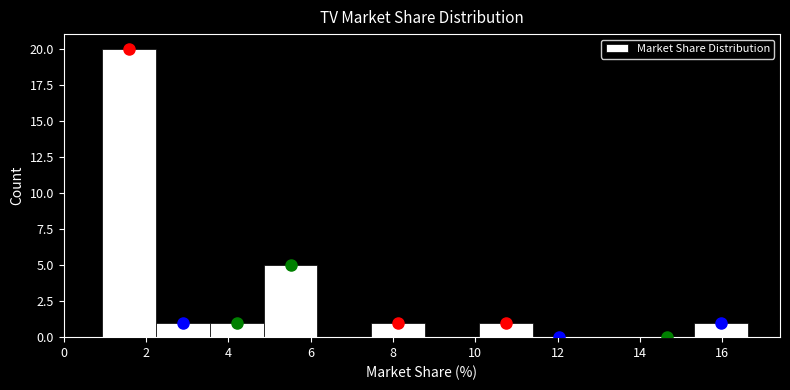

Reading left to right, transcribe this chart: for each bar, give the range it covers on the x-axis and its height. Neither the bar edges nor the heights are printed on the chart, so give them approximately, as read against the axes.

1.0 to 2.2: 20
2.2 to 3.6: 1
3.6 to 4.8: 1
4.8 to 6.2: 5
6.2 to 7.4: 0
7.4 to 8.8: 1
8.8 to 10.0: 0
10.0 to 11.4: 1
11.4 to 12.6: 0
12.6 to 14.0: 0
14.0 to 15.4: 0
15.4 to 16.6: 1